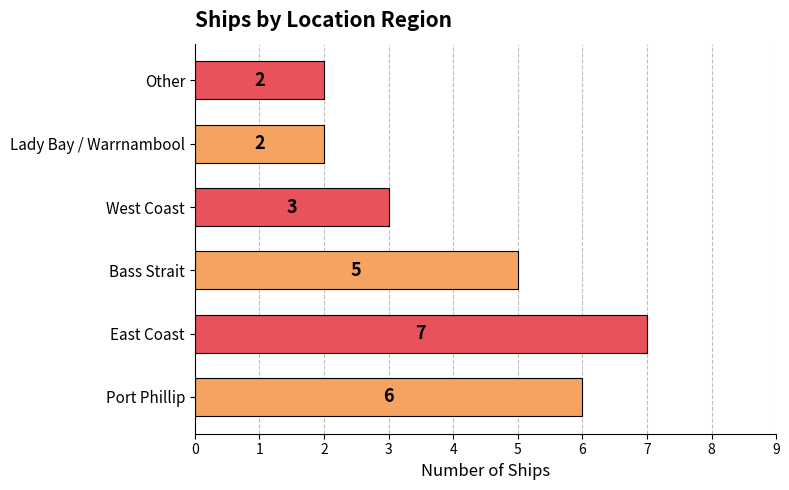

Between Bass Strait and Other, which is larger?

Bass Strait